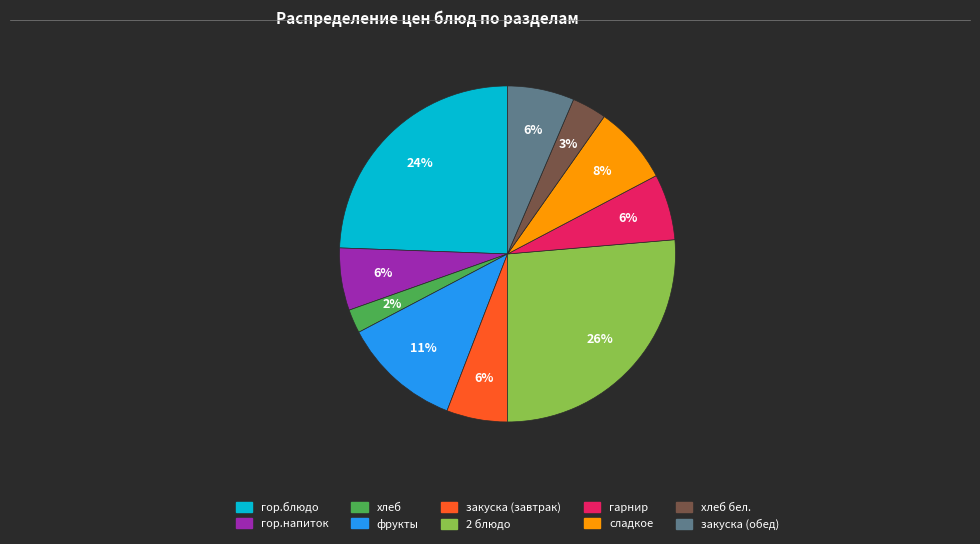

Does any single category account for the majority?

No